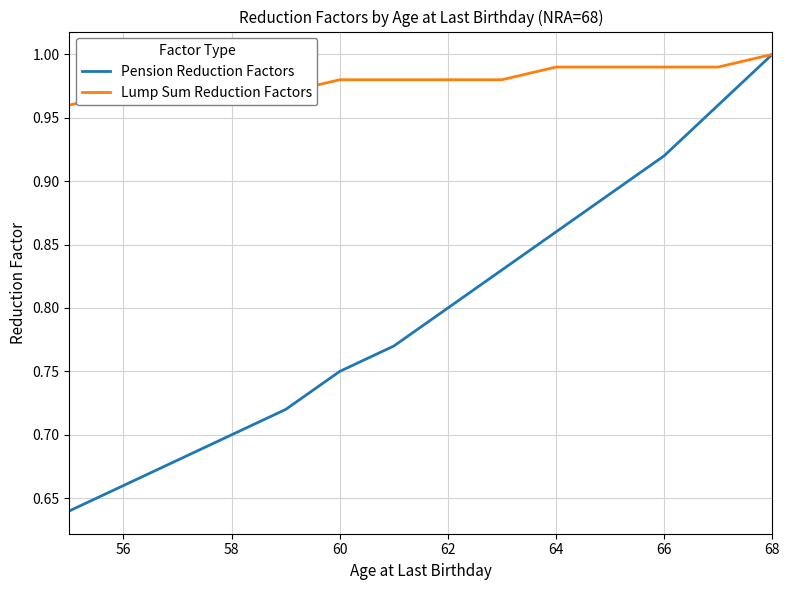

Which series has the largest total across all categories?

Lump Sum Reduction Factors